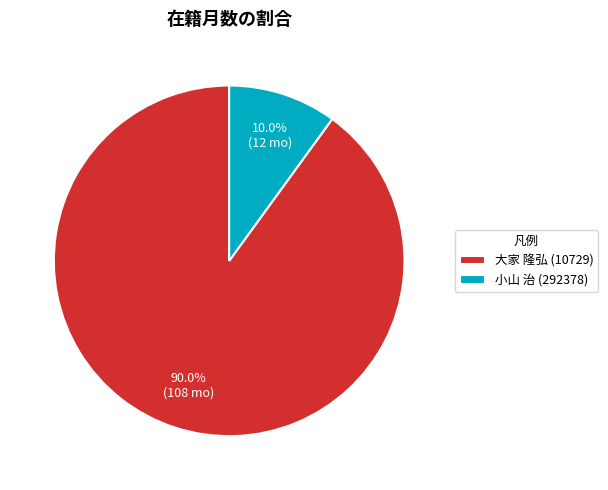

How many segments does this pie chart have?

2